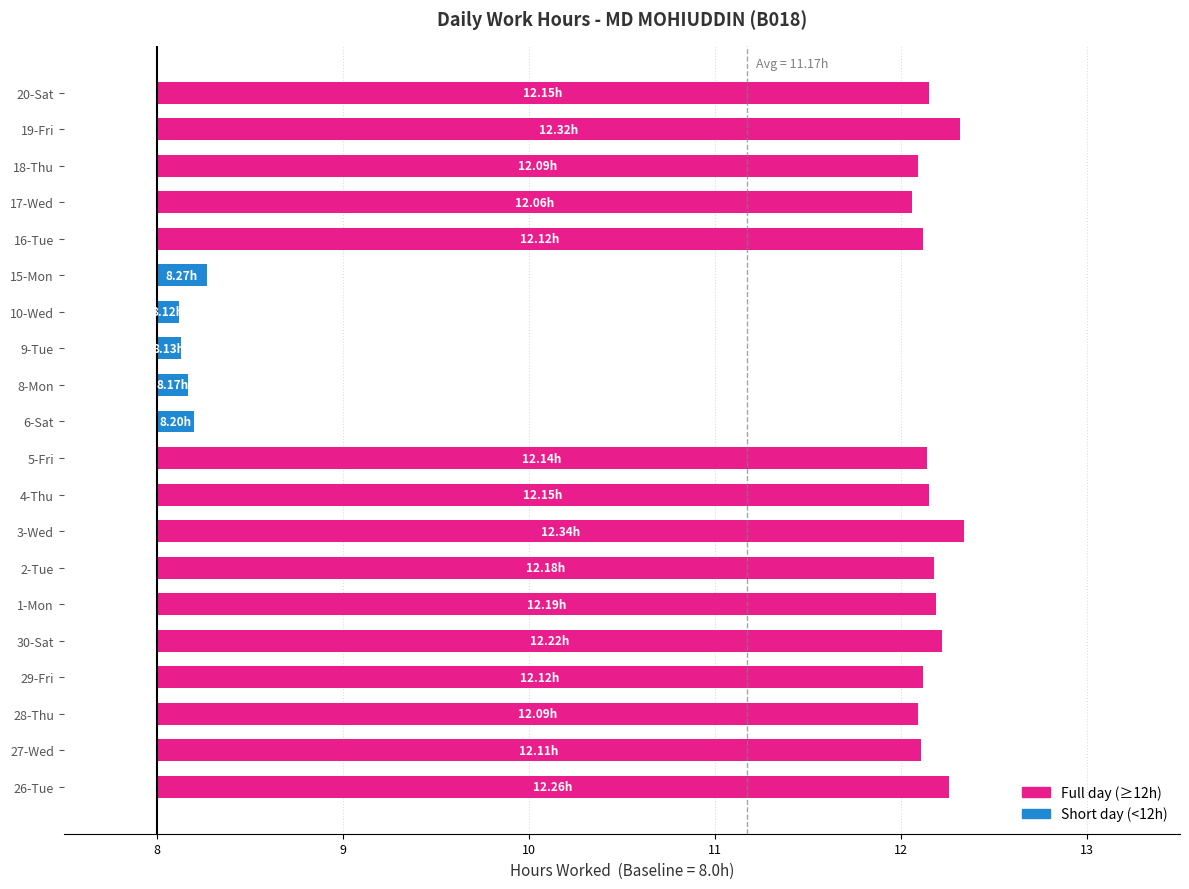

Count the number of categories in the chart.

20